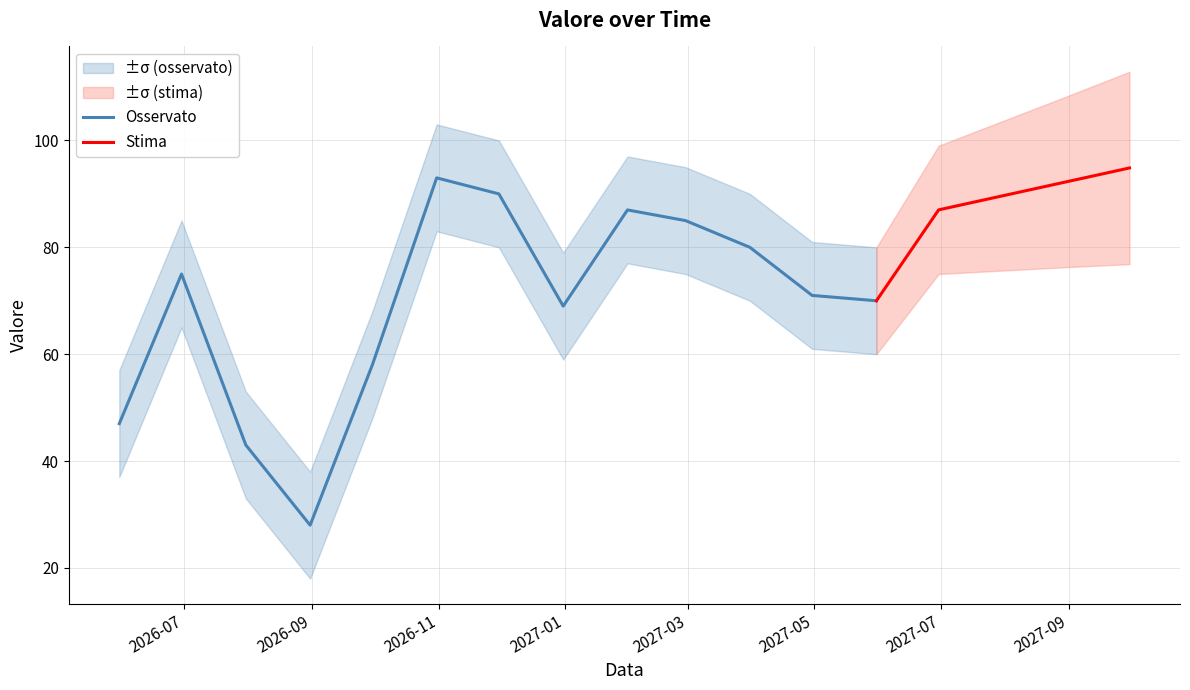

List the labels in order of value, largest first.

2027-09-30, 2026-10-31, 2027-08-31, 2026-11-30, 2027-07-31, 2027-06-30, 2027-01-31, 2027-02-28, 2027-03-31, 2026-06-30, 2027-04-30, 2027-05-31, 2026-12-31, 2026-09-30, 2026-05-31, 2026-07-31, 2026-08-31